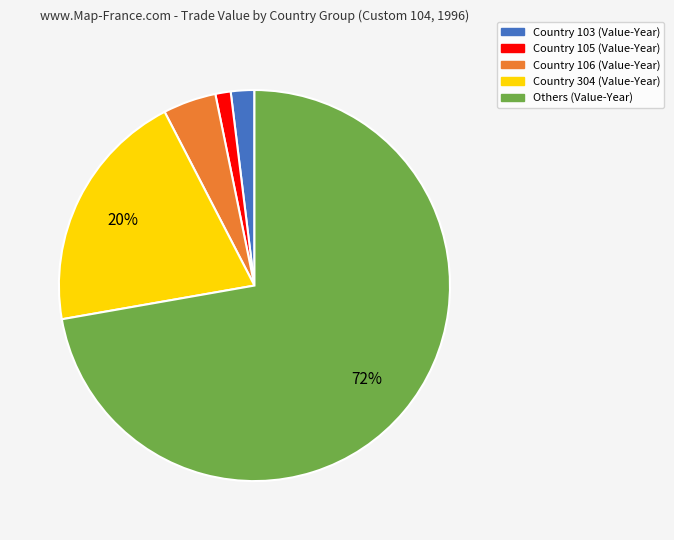

To the nearest percent, what is the average slice percentage?

20%